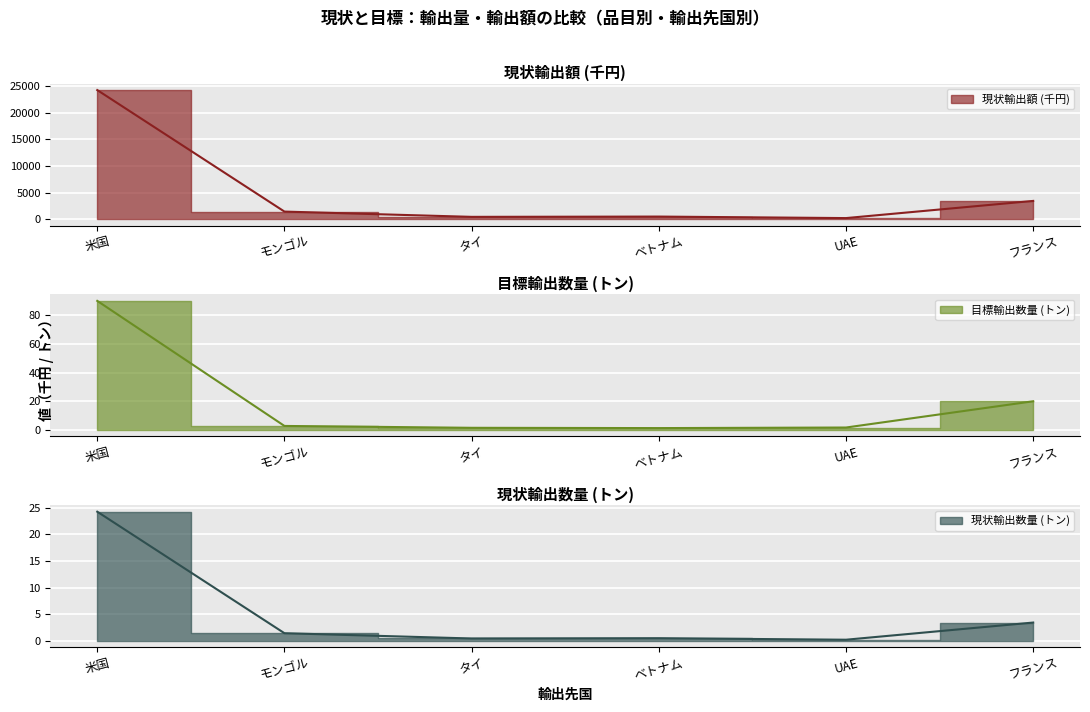

Between 米国 and UAE, which series saw the biggest shift?

現状輸出額 (千円)